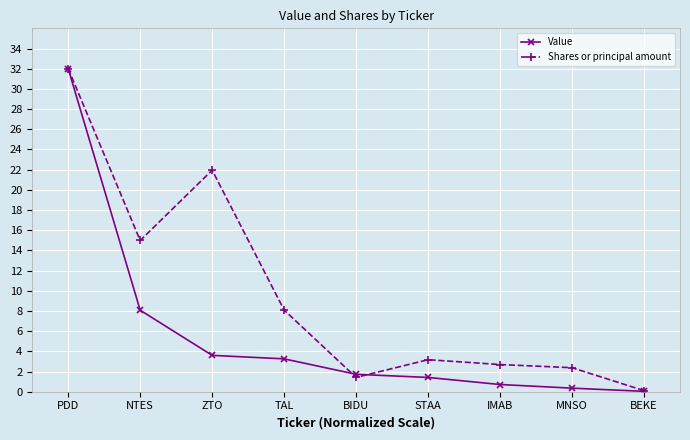

Is this an area chart (filled region under the line)?

No